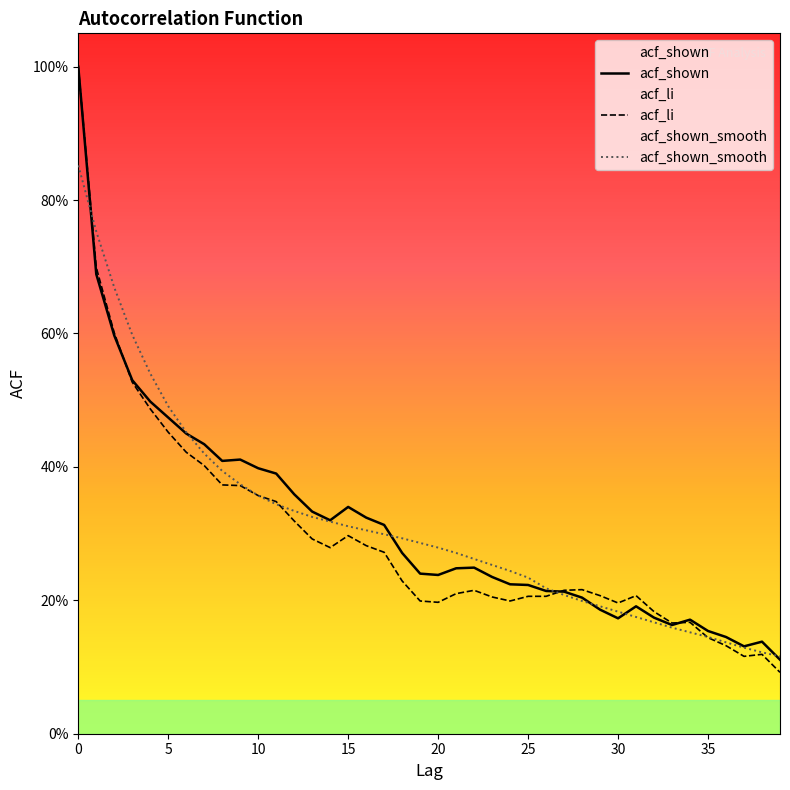

At 5, list the series in order from smallest to largest.

acf_li, acf_shown, acf_shown_smooth